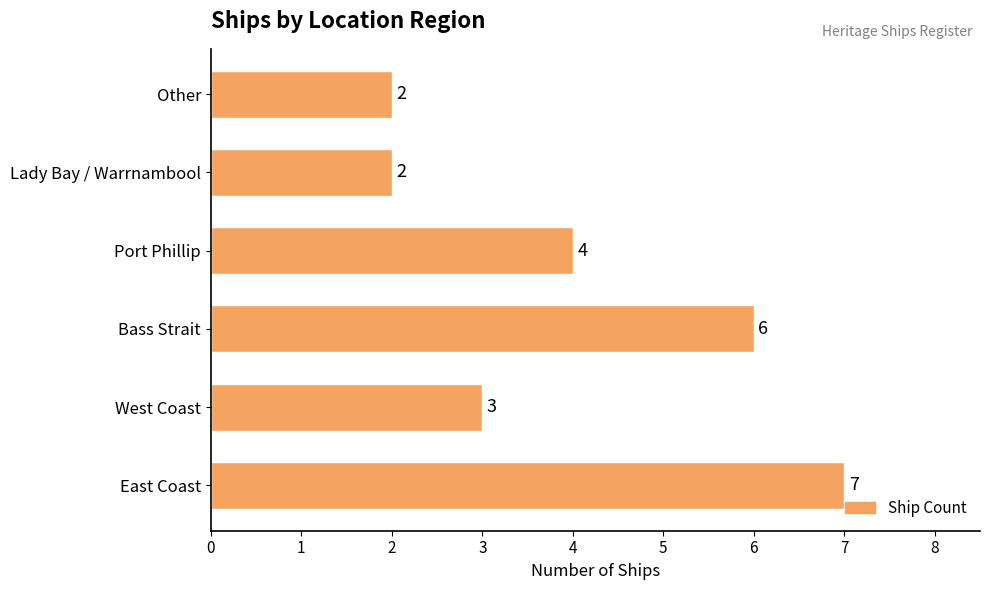

Does the chart contain any negative values?

No